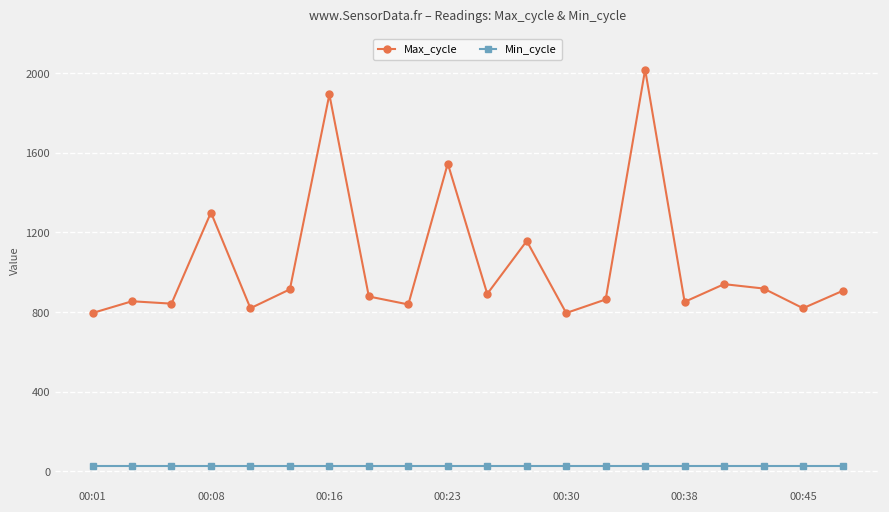

Rank the series by their average value, from lowest to highest.

Min_cycle, Max_cycle